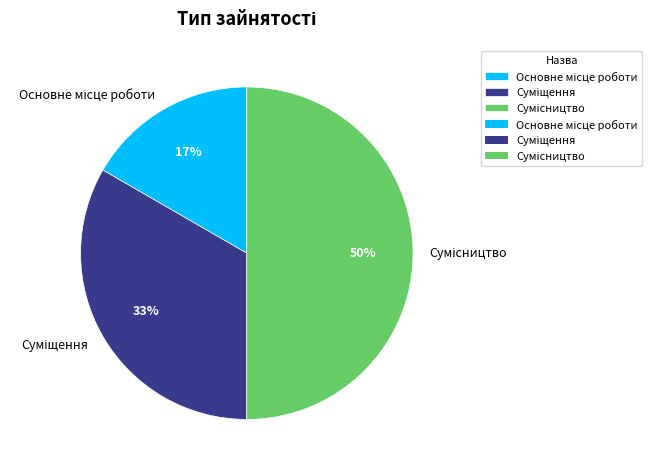

To the nearest percent, what is the average slice percentage?

33%